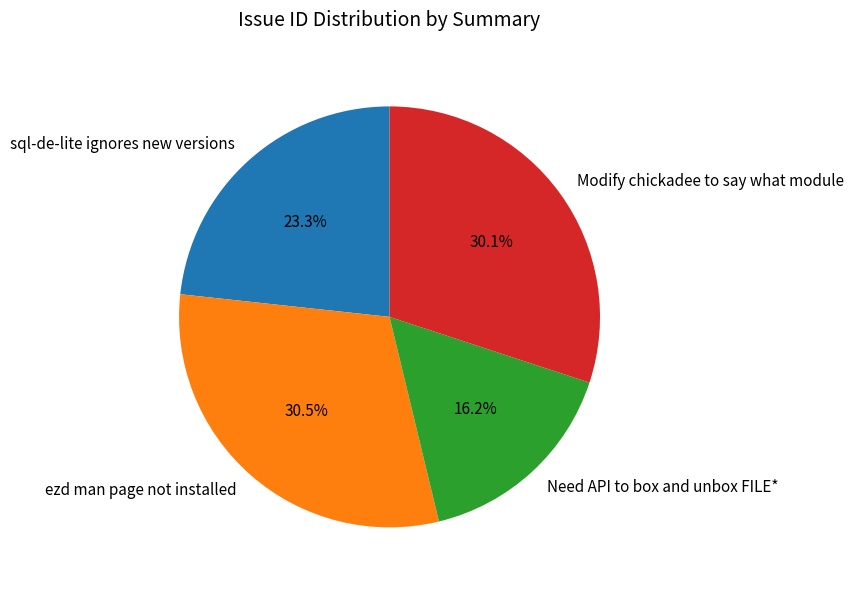

What is the ratio of the value at Modify chickadee to say what module to the value at sql-de-lite ignores new versions?

1.3